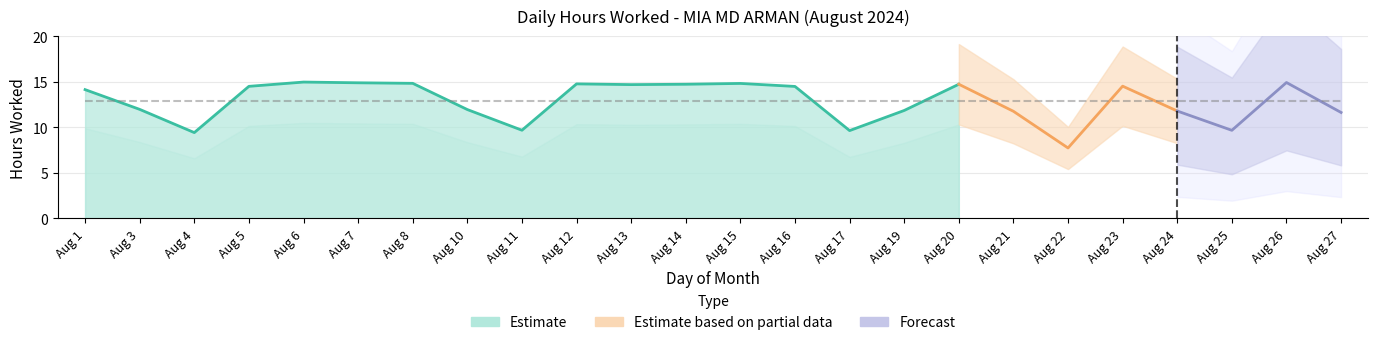

At how many categories does at least one series exceed 14?

13